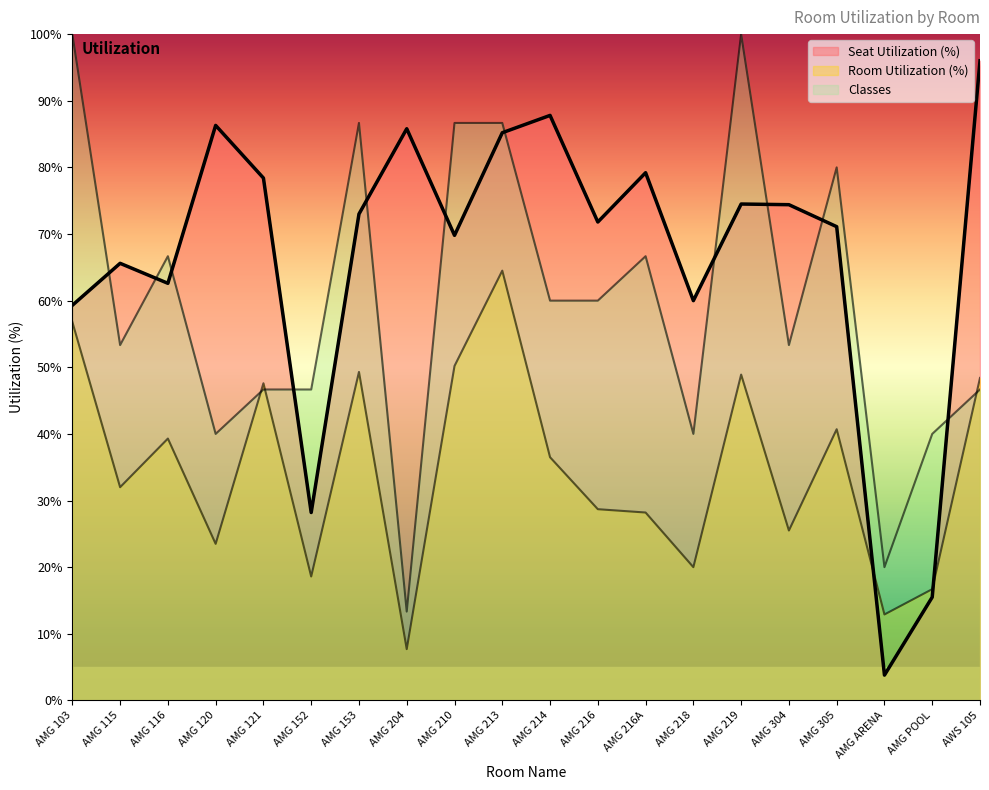

Does the chart display data point markers on the line(s)?

No